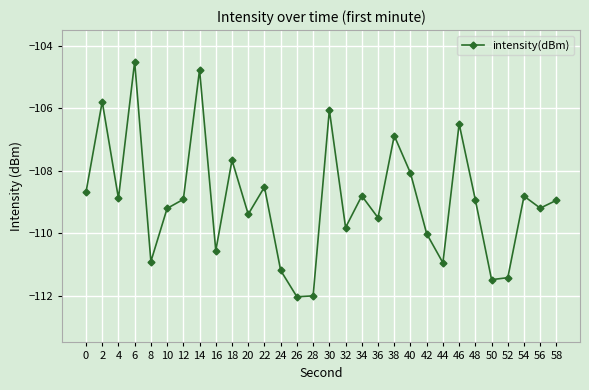

Which has a higher value, 48 or 22?

22